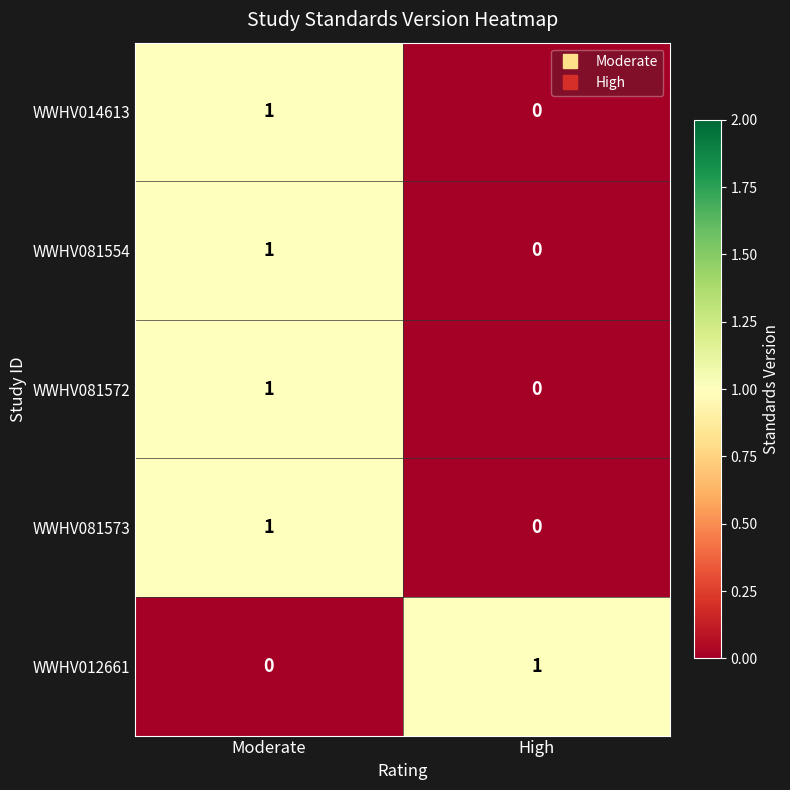

Which category has the highest value in the WWHV081554 series?

Moderate